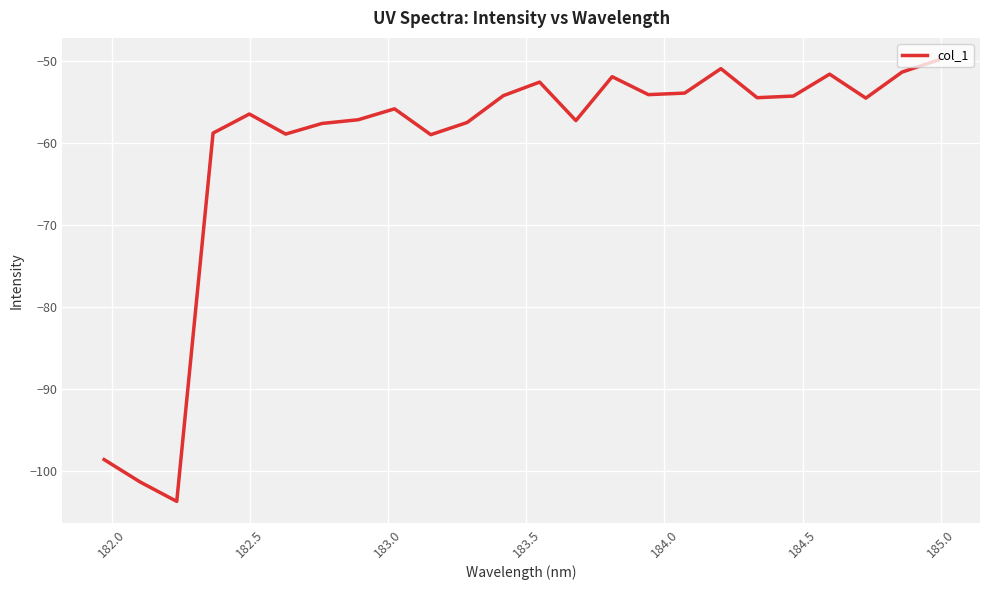

What is the difference between the maximum and minimum values?

53.8